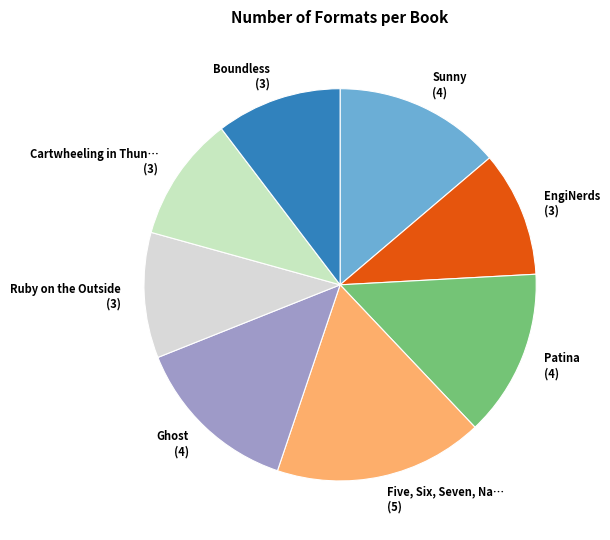

Rank the categories by value from lowest to highest.

EngiNerds, Ruby on the Outside, Cartwheeling in Thunderstorms, Boundless, Sunny, Patina, Ghost, Five, Six, Seven, Nate!